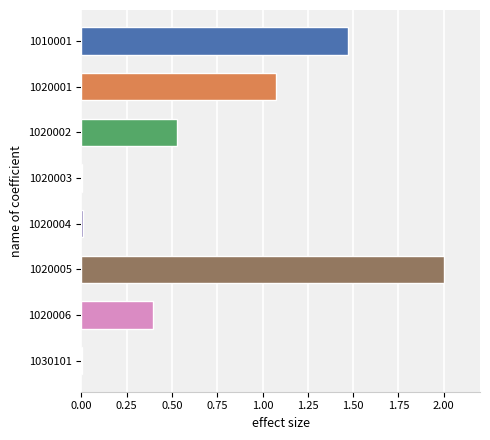

Which category has the highest value across all series?

1020005